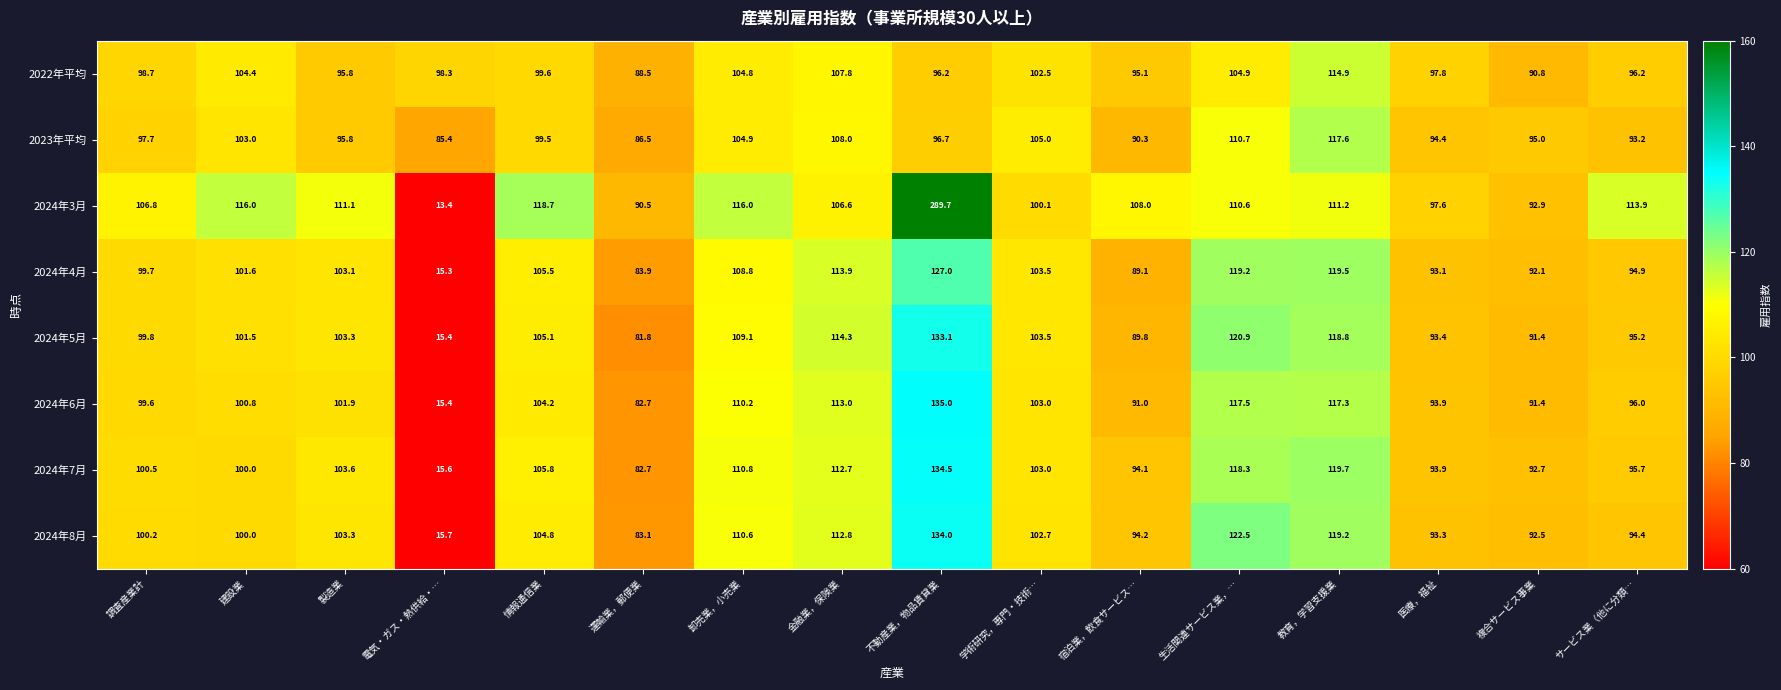

What is the difference between the highest and lowest values at 生活関連サービス業，…?

17.6